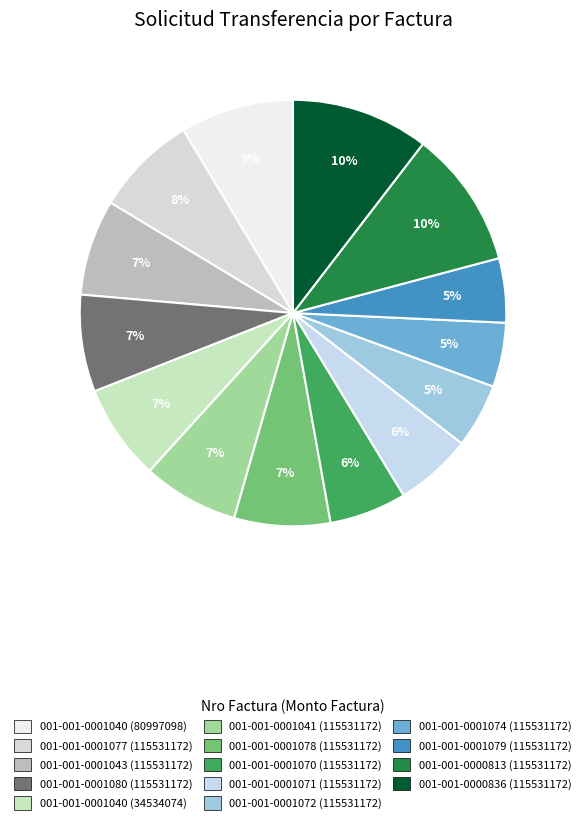

Count the number of slices in the pie.

14